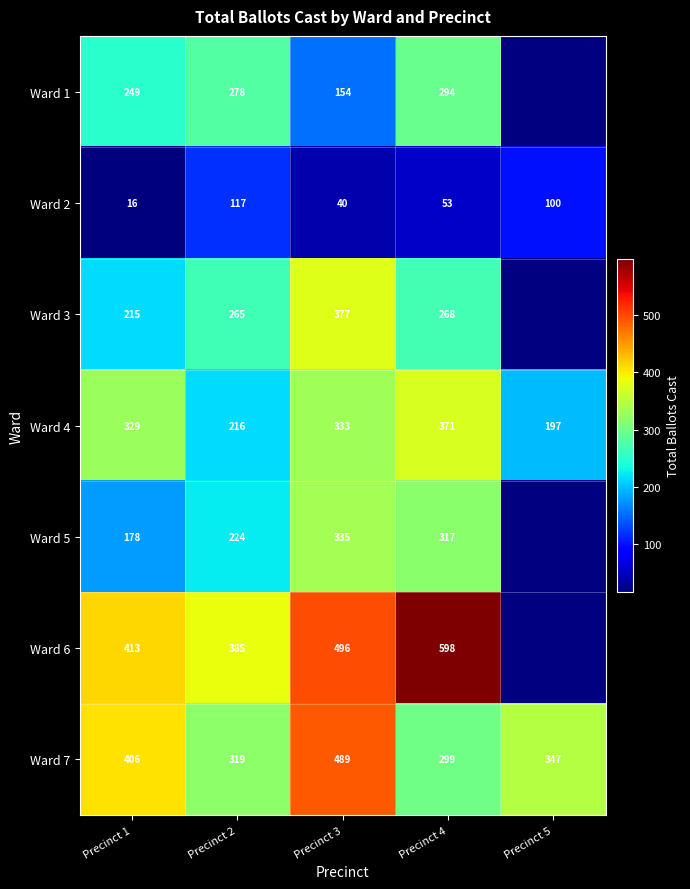

List the labels in order of Ward 7 value, smallest first.

Precinct 4, Precinct 2, Precinct 5, Precinct 1, Precinct 3